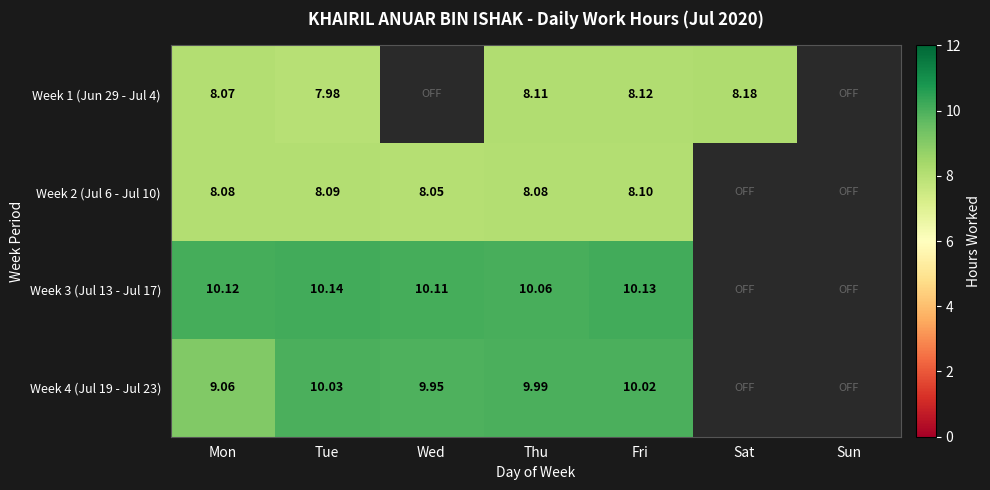

Is the value of Week 2 (Jul 6 - Jul 10) at Mon greater than the value of Week 3 (Jul 13 - Jul 17) at Thu?

No